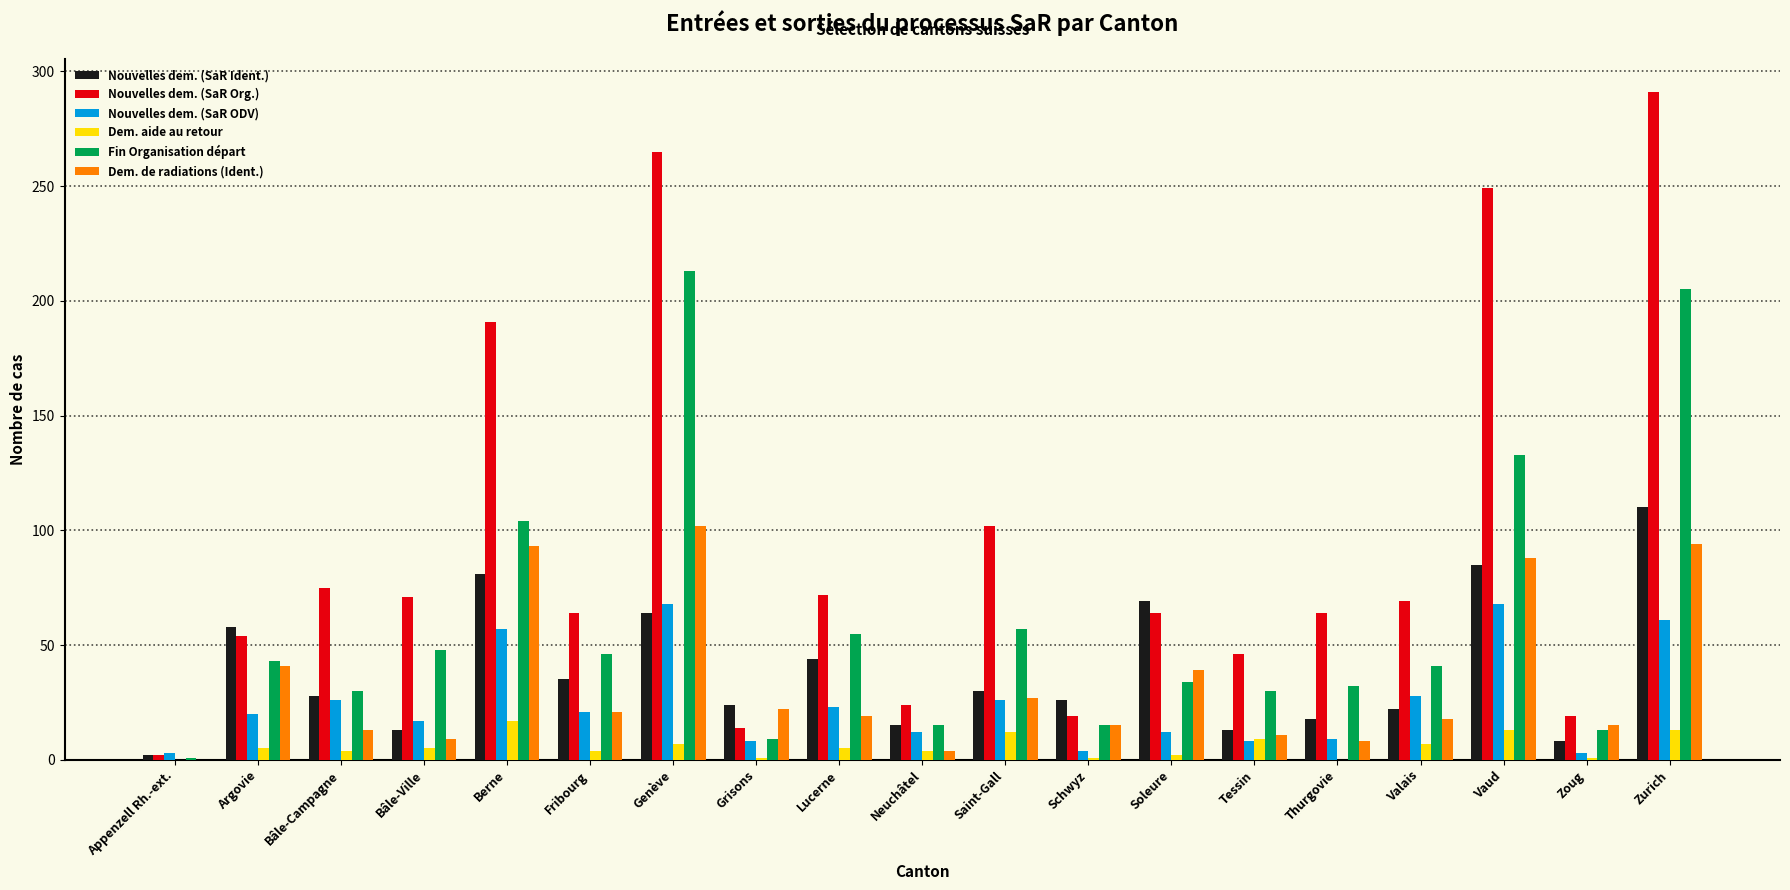

What is the approximate value of Nouvelles dem. (SaR Ident.) at Valais?

22